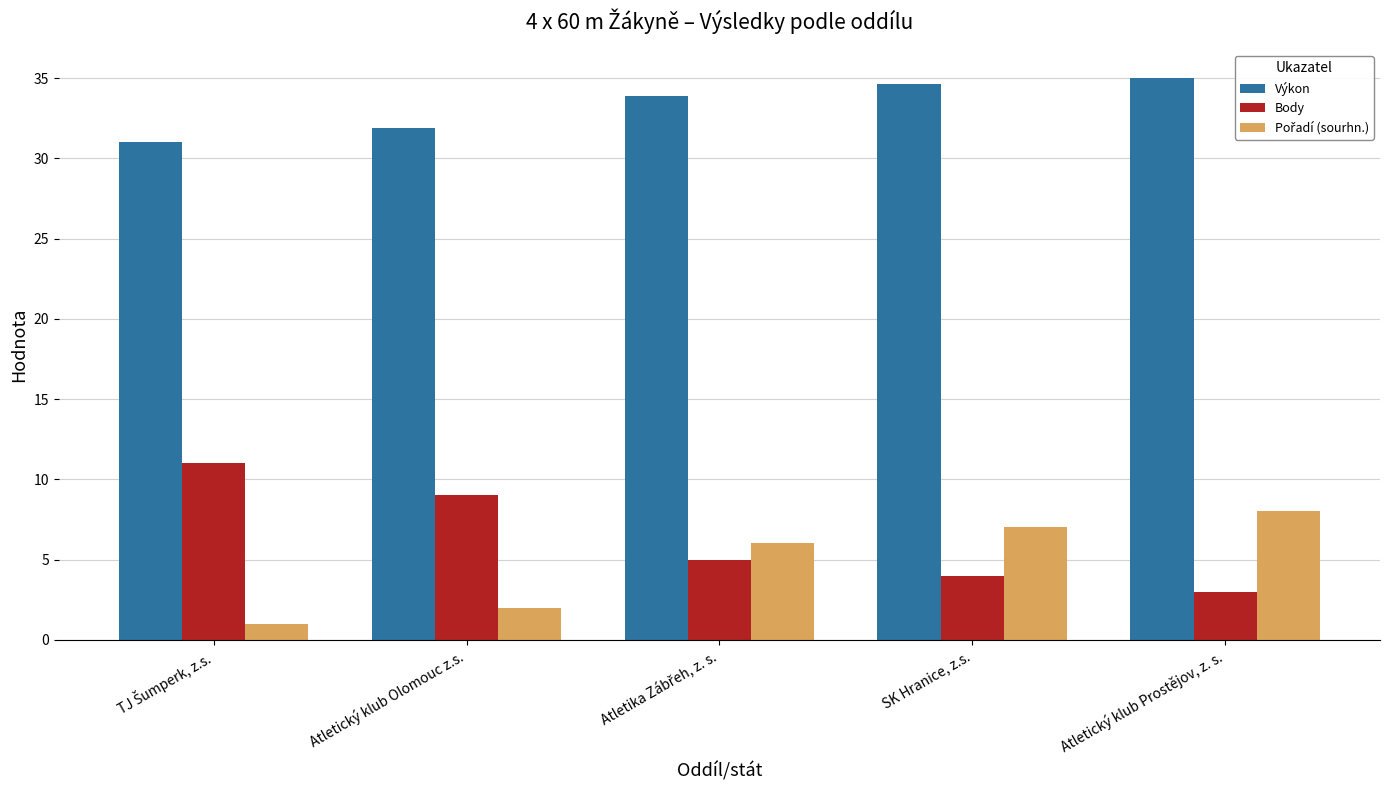

How many Body values are between 4 and 9?

3